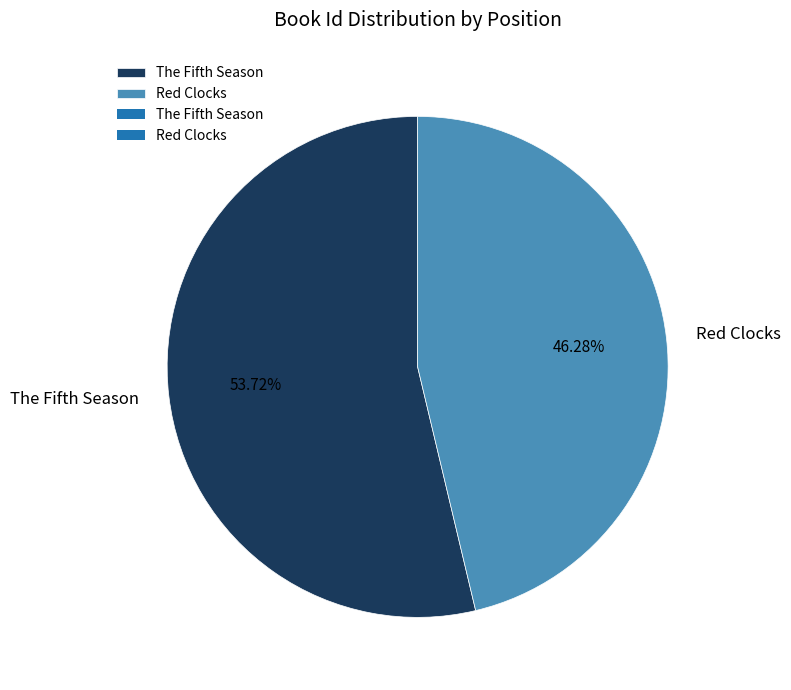

Approximately how many times larger is the value at Red Clocks compared to The Fifth Season?

0.9